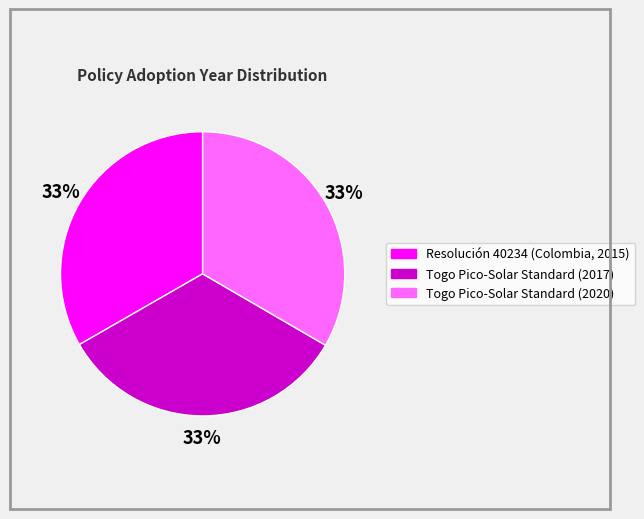

Approximately how many times larger is the value at Resolución 40234 (Colombia, 2015) compared to Togo Pico-Solar Standard (2020)?

1.0